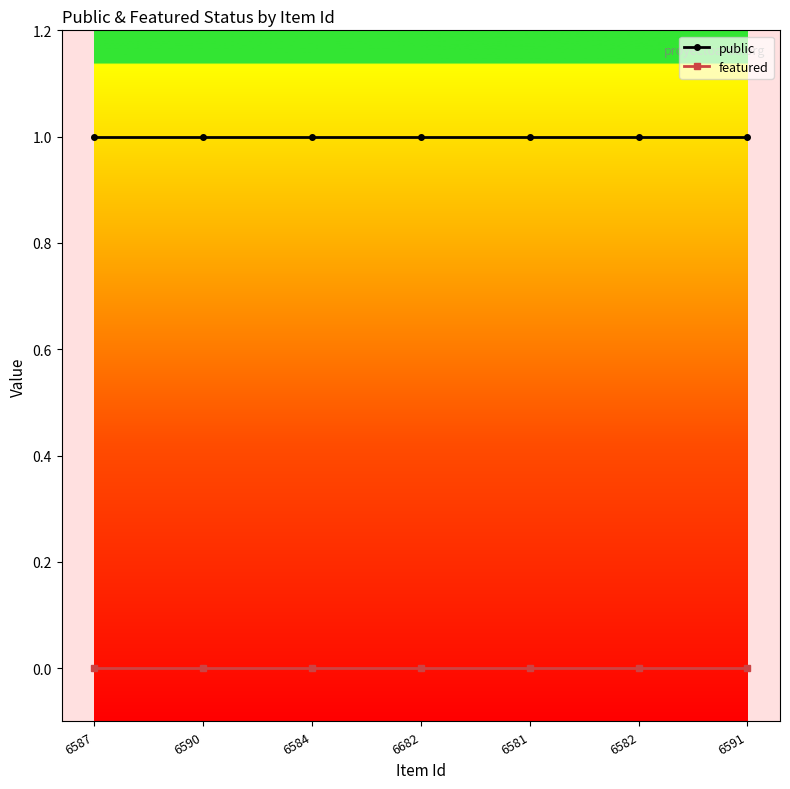

Does the chart display data point markers on the line(s)?

Yes